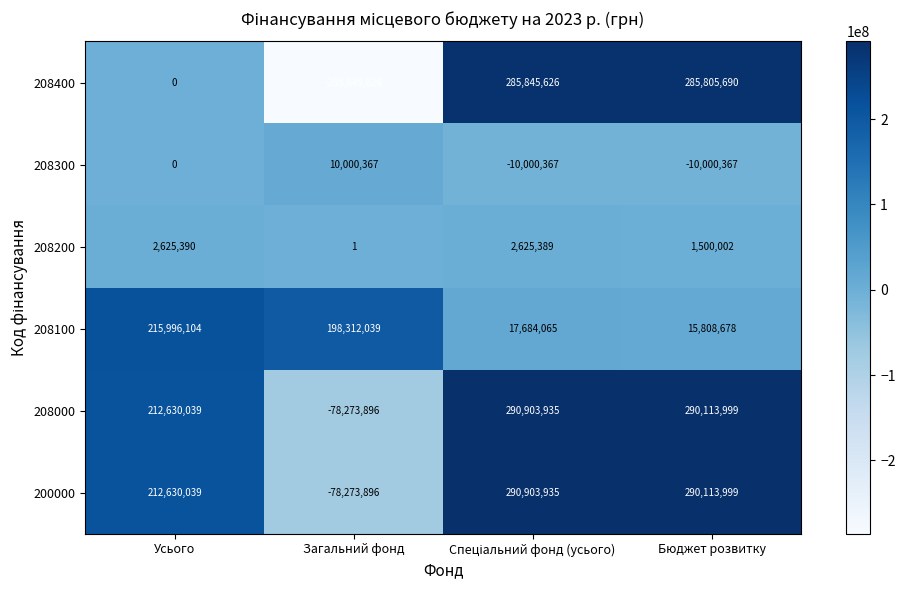

Is it true that 208000 equals 290113999 at Бюджет розвитку?

True